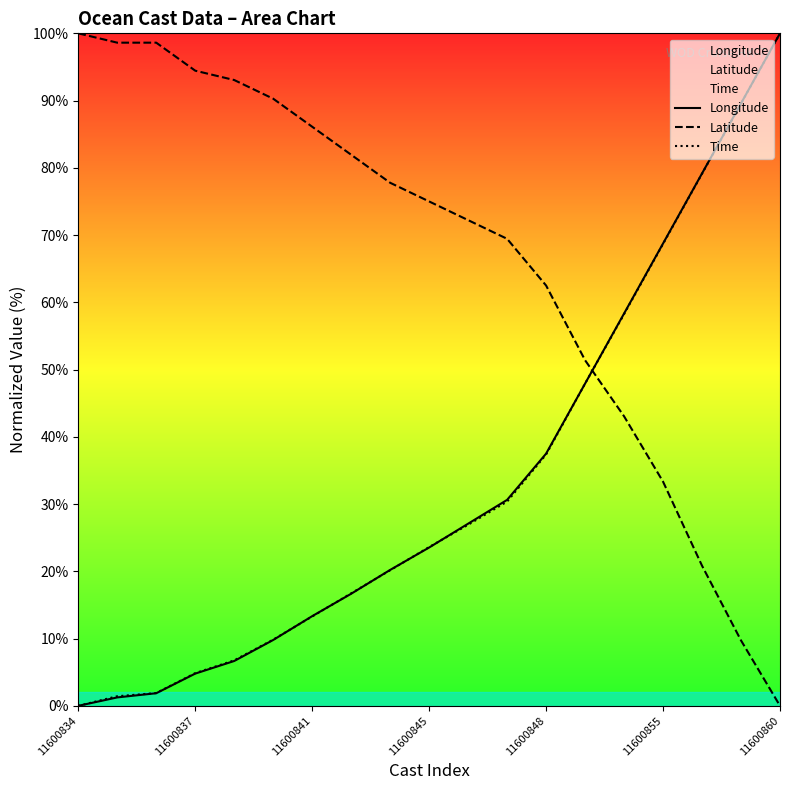

Between which two adjacent categories do Latitude and Time first intersect?

13 and 14